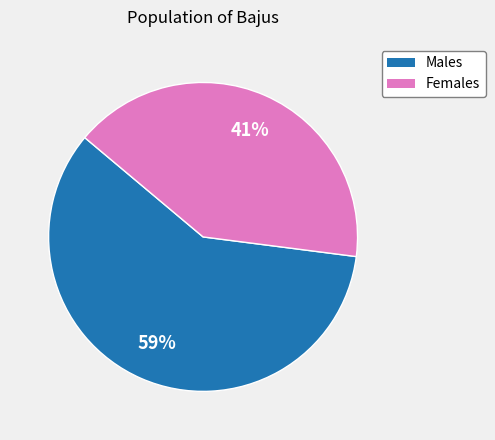

Is there any slice that represents more than half of the pie?

Yes